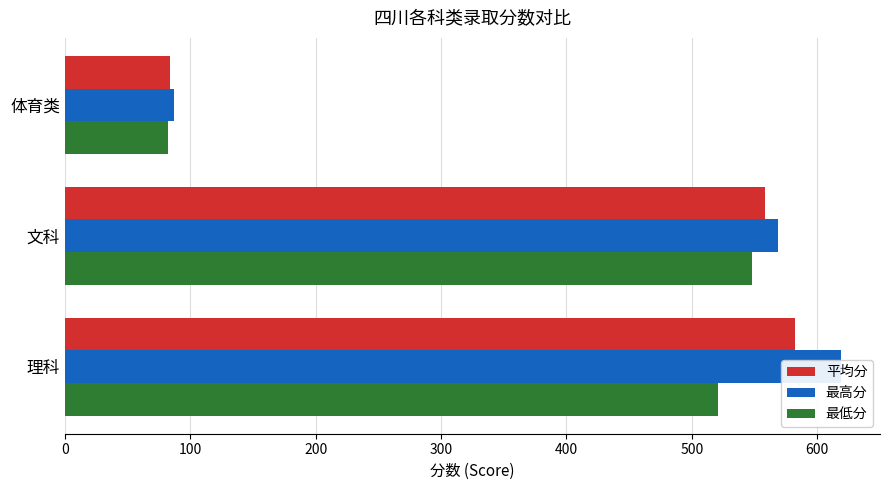

How many bars are there in total?

9